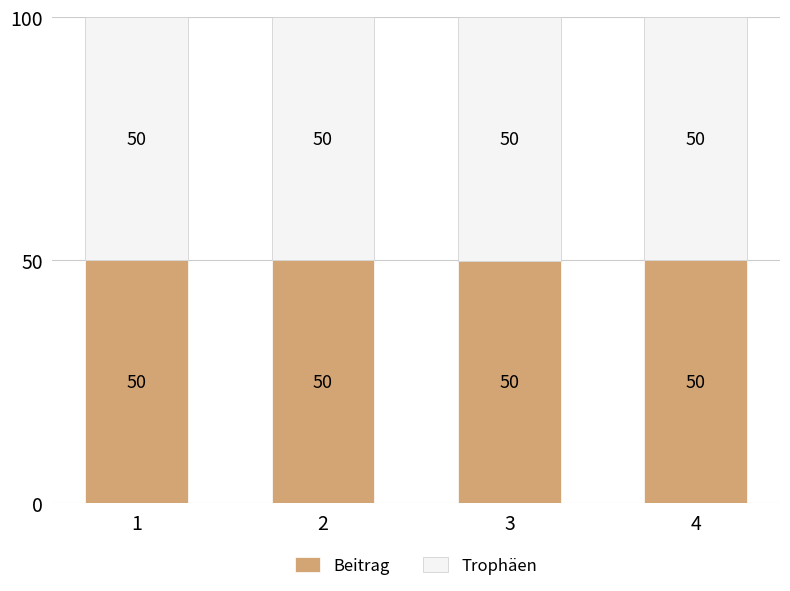

What are all the series names shown in the legend?

Beitrag, Trophäen